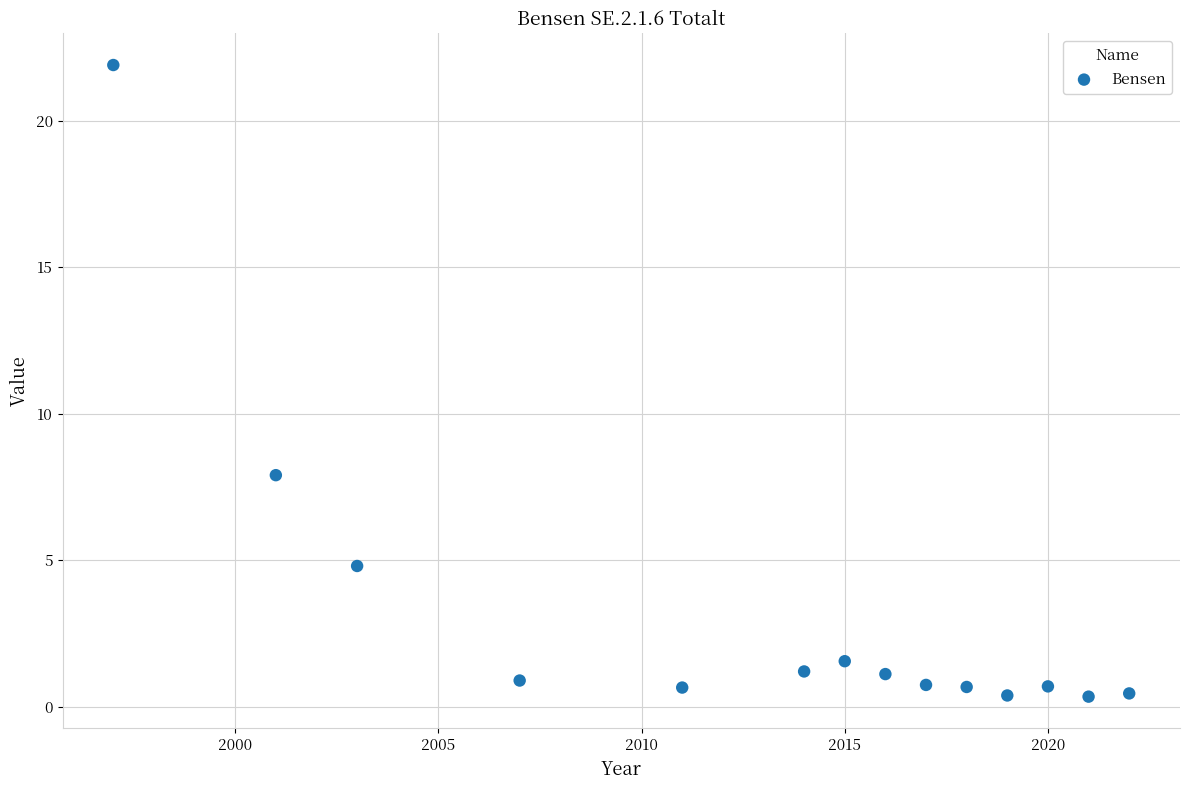

What is the range of Y values (max minus min)?

21.6